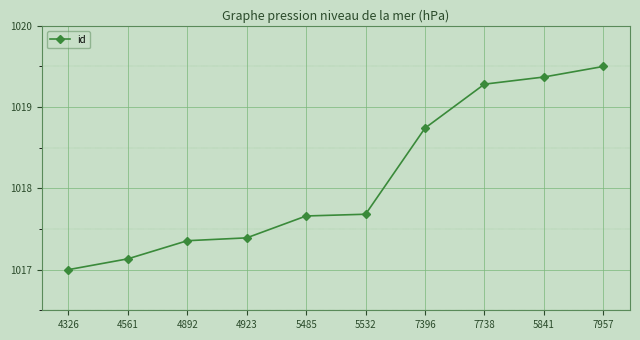

The chart shows a value of 512.2 at 5841. True or false?

False